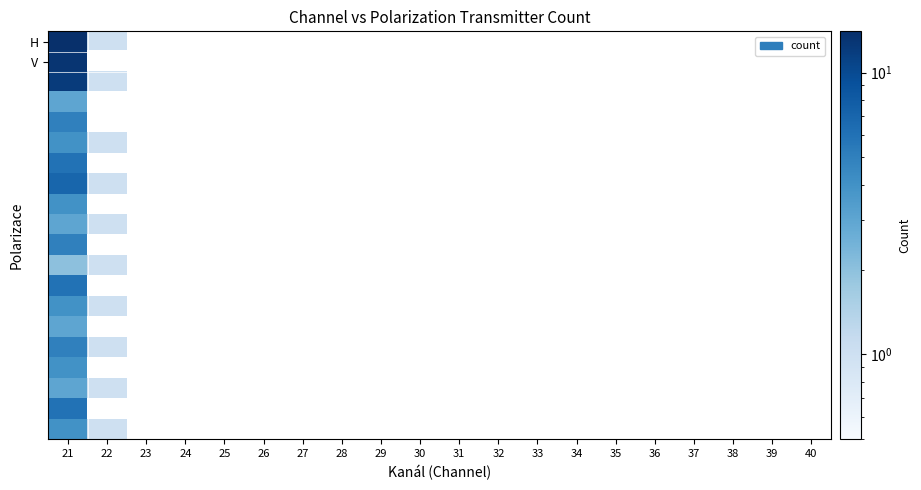

Between 22 and 21, which is larger?

21